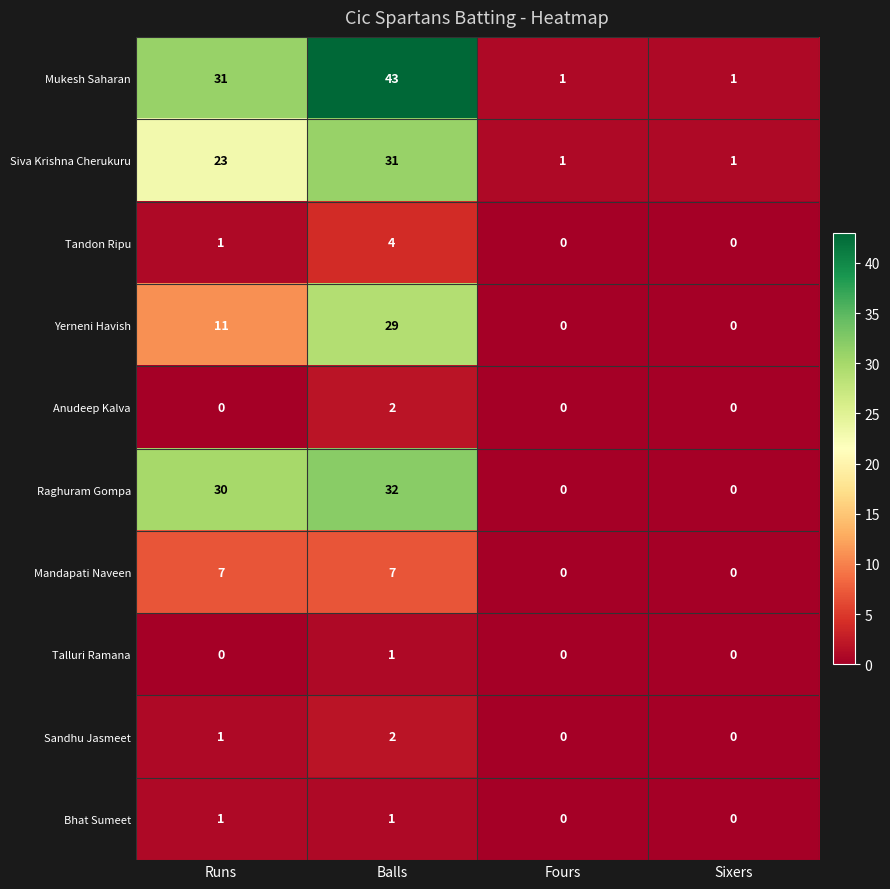

At which category does the chart reach its peak across all series?

Balls